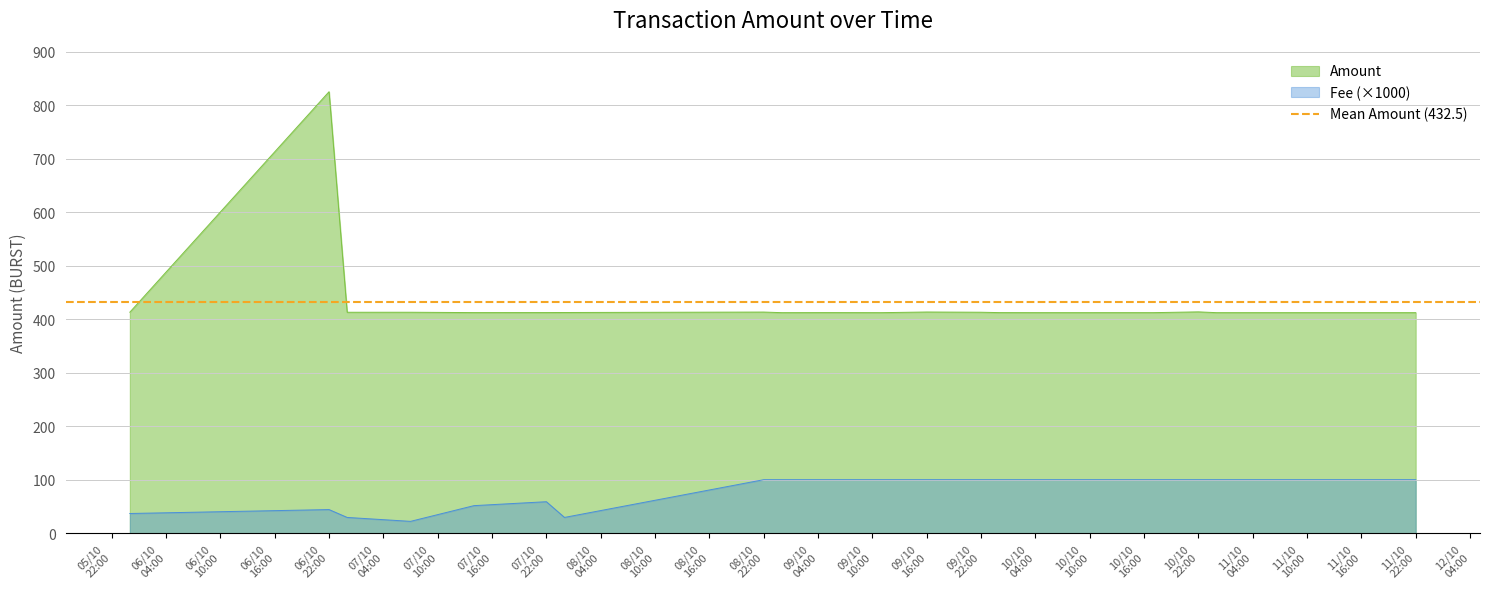

What is the sum of the Fee values at 2019-10-10 and 2019-10-09?

0.2